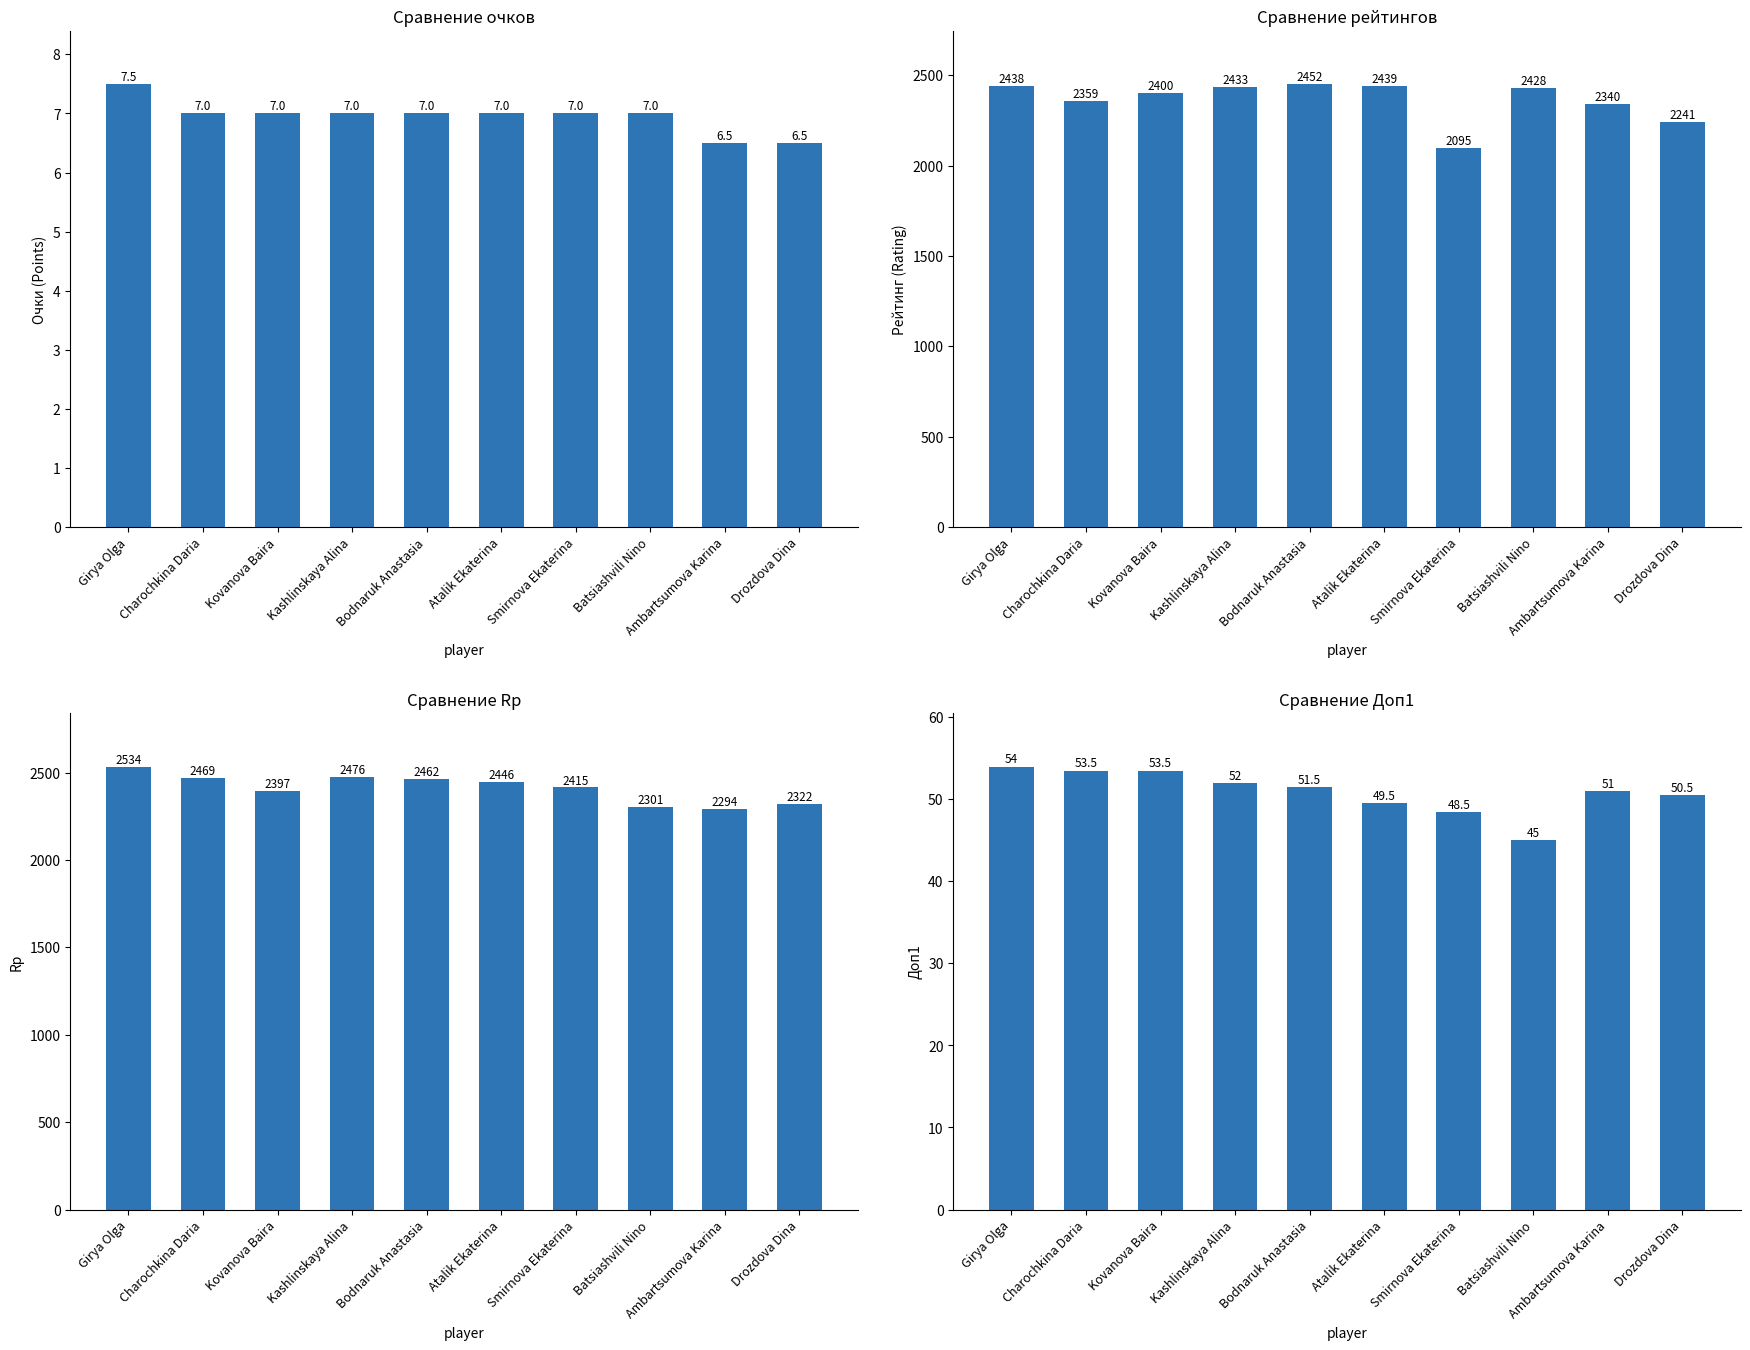

At which label does Points reach its peak?

Girya Olga